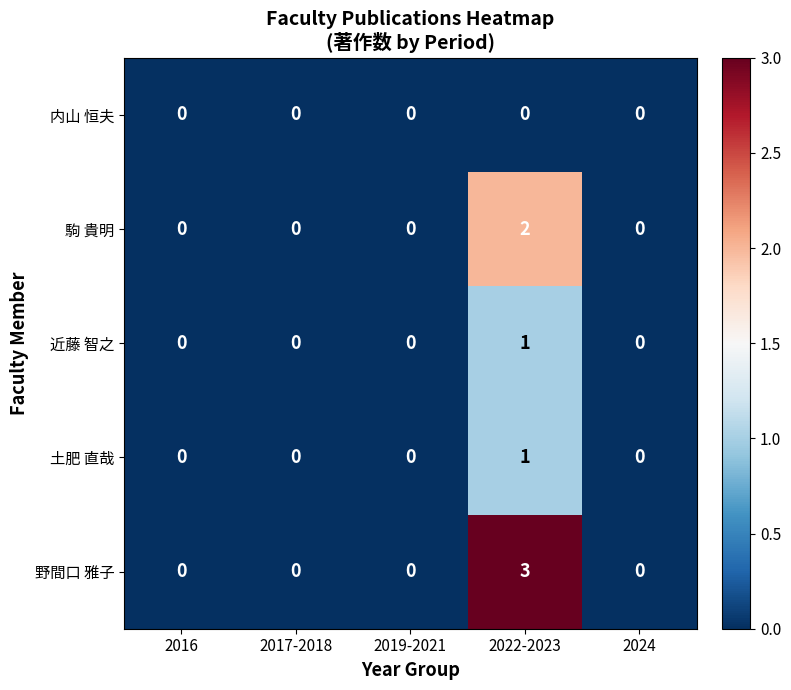

Reading left to right, what are all the values shown in this chart?

内山 恒夫: 0	0	0	0	0
駒 貴明: 0	0	0	2	0
近藤 智之: 0	0	0	1	0
土肥 直哉: 0	0	0	1	0
野間口 雅子: 0	0	0	3	0